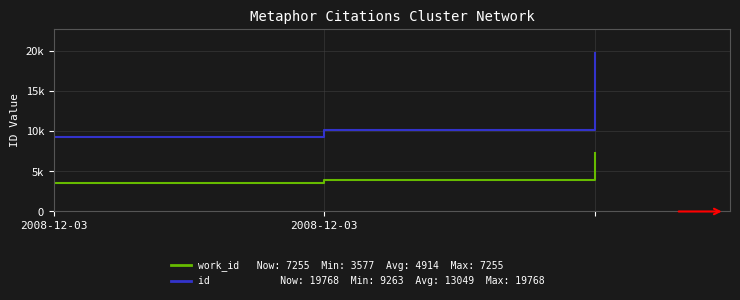

Is this an area chart (filled region under the line)?

No